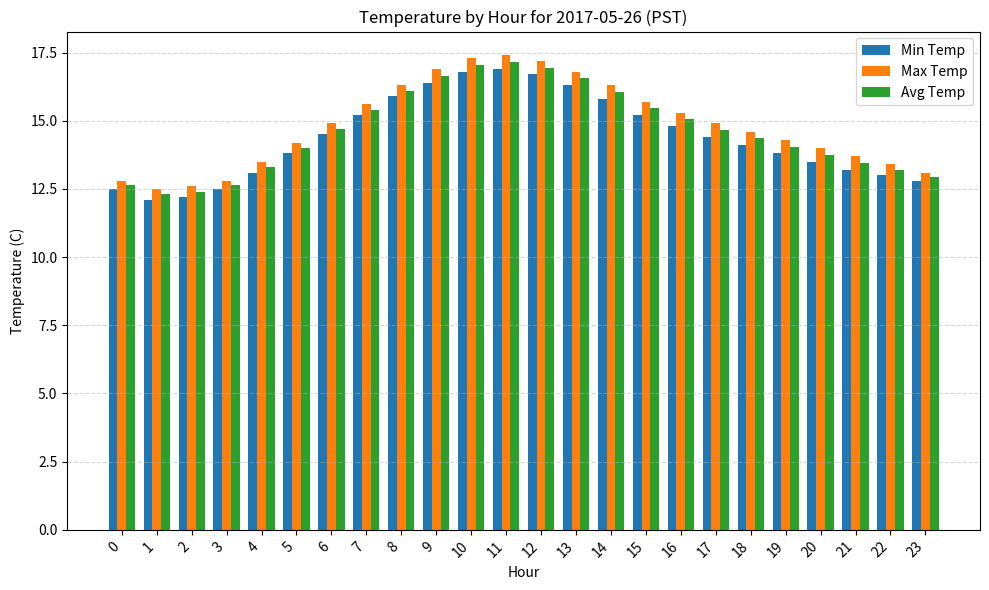

Is the value of Min Temp at 17 greater than the value of Max Temp at 14?

No